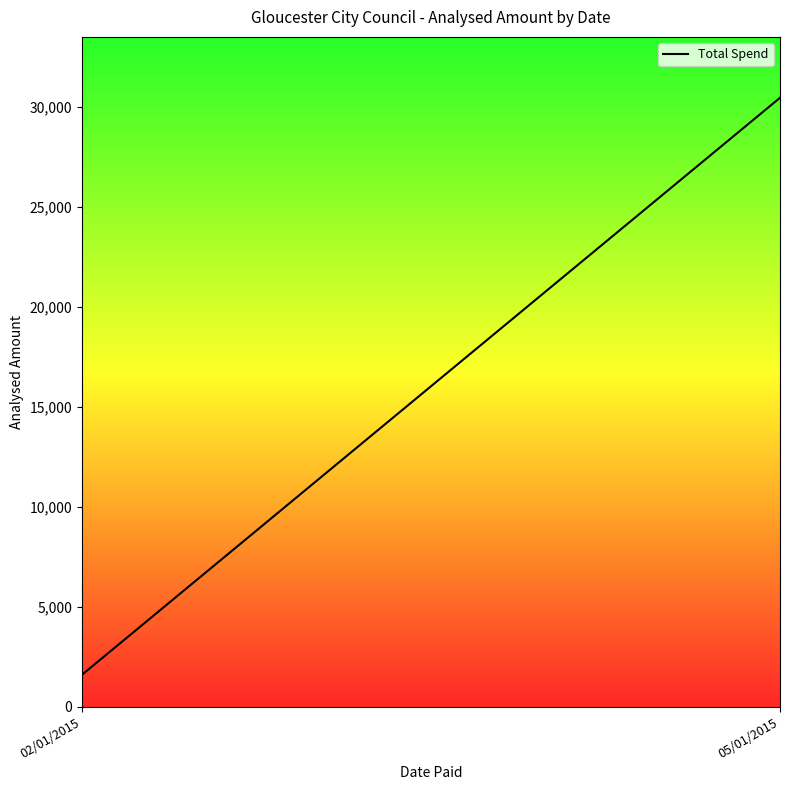

What is the maximum value shown in the chart?

30476.3